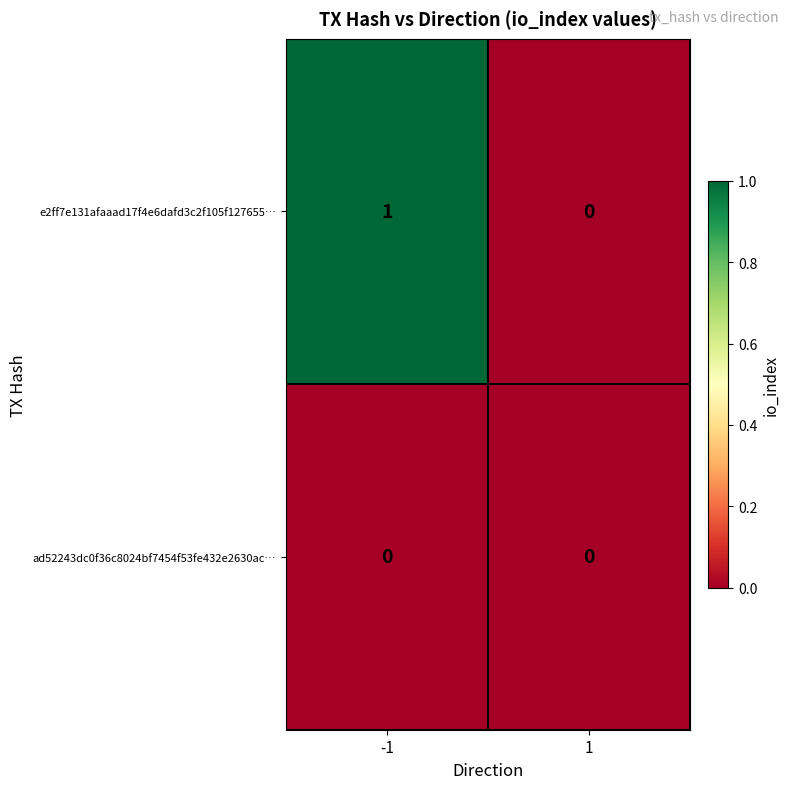

Reading right to left, list all the values displayed in this chart.

e2ff7e131afaaad17f4e6dafd3c2f105f127655…: 0	1
ad52243dc0f36c8024bf7454f53fe432e2630ac…: 0	0